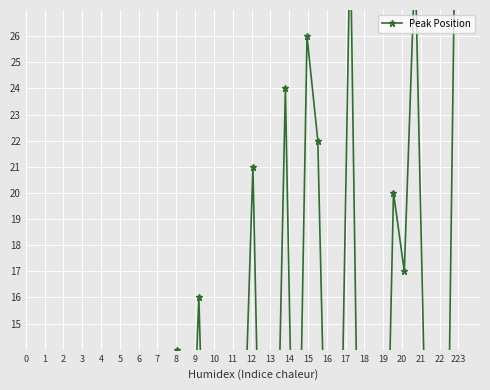

Between 2 and 22, which is larger?

22